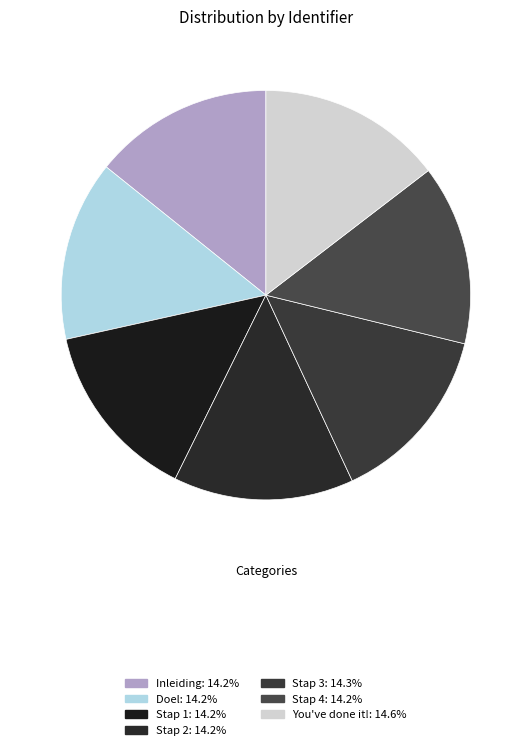

Is it true that Stap 4 is 14% of the pie?

True